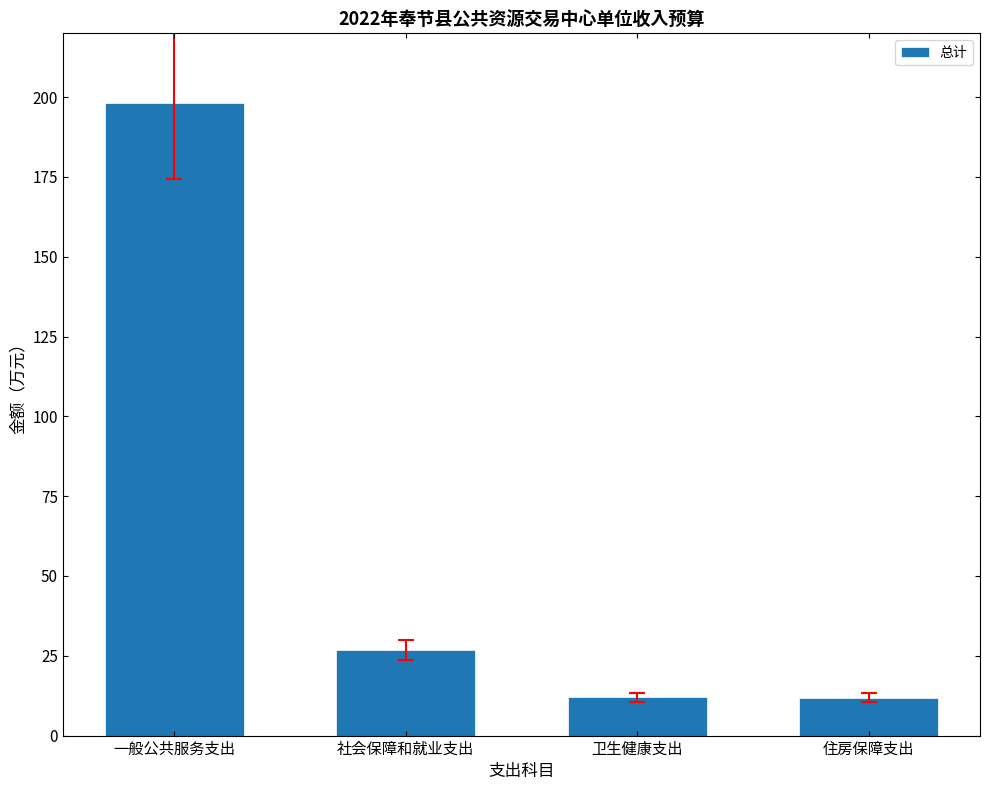

Does the chart contain stacked bars?

No